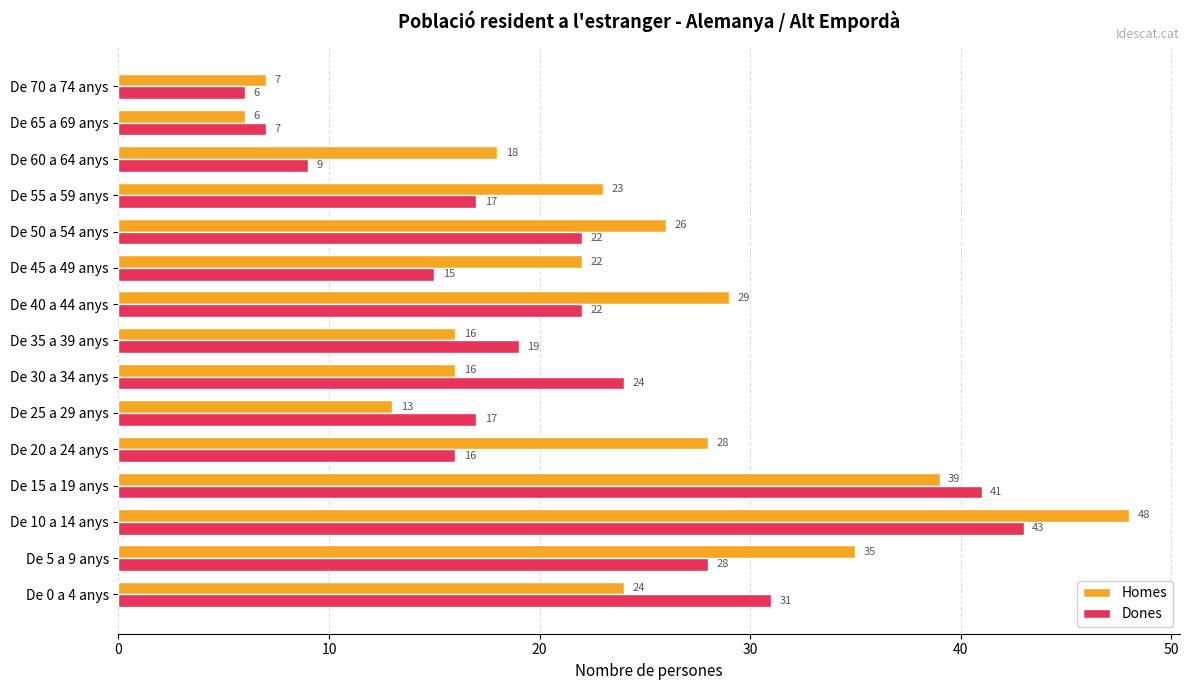

Which series has the largest range (max minus min)?

Homes